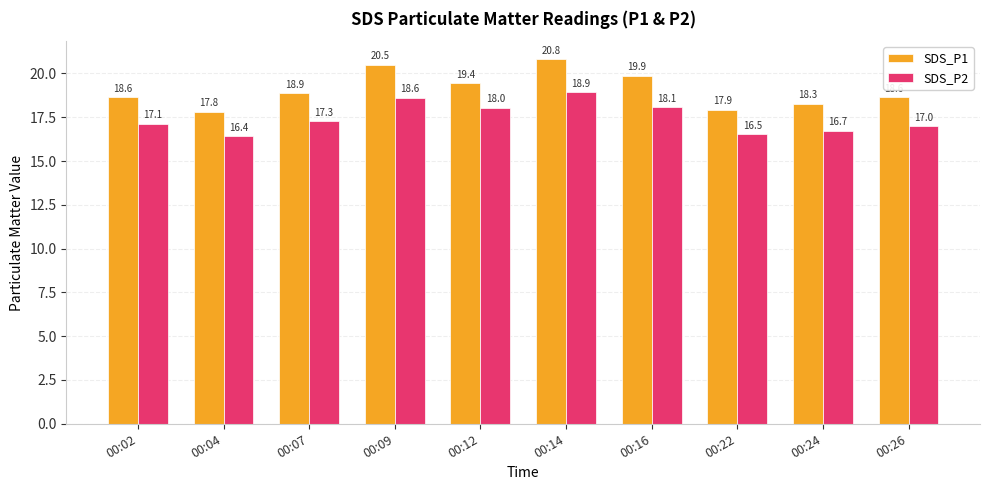

What is the value of the SDS_P1 bar at the 8th from the left?

17.9